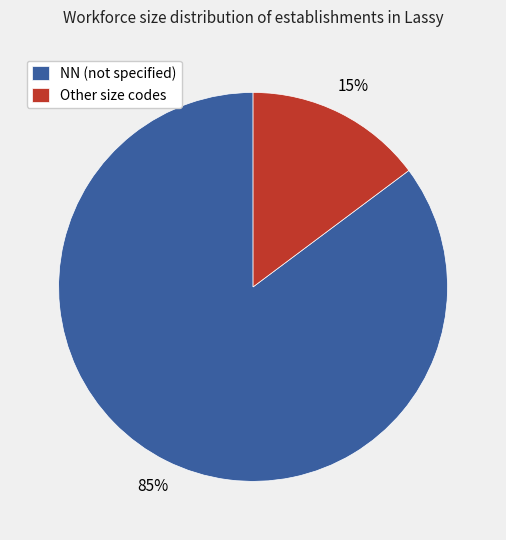

Which has a higher value, NN (not specified) or Other size codes?

NN (not specified)